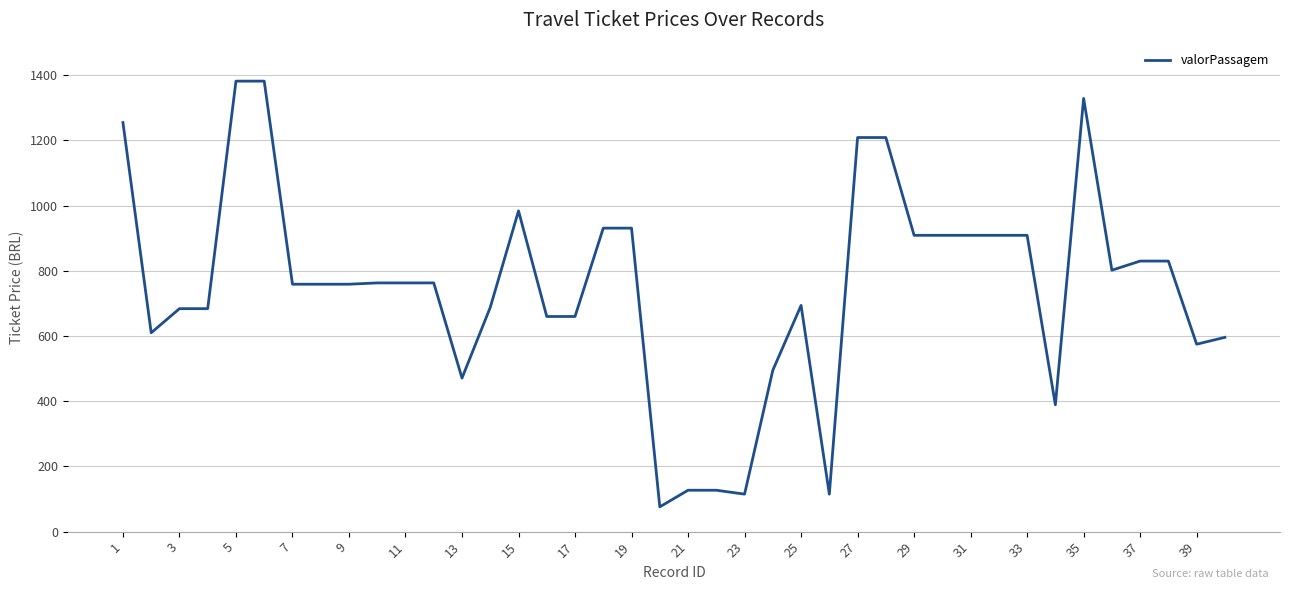

What is the greatest value displayed?

1382